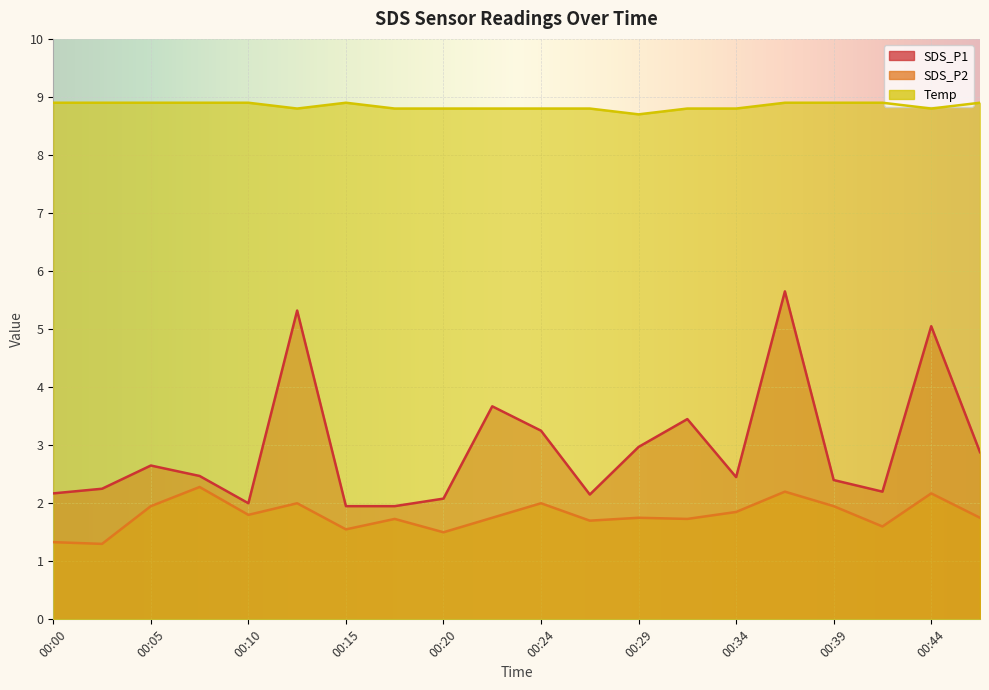

Which category has the lowest value in the Temp series?

00:29